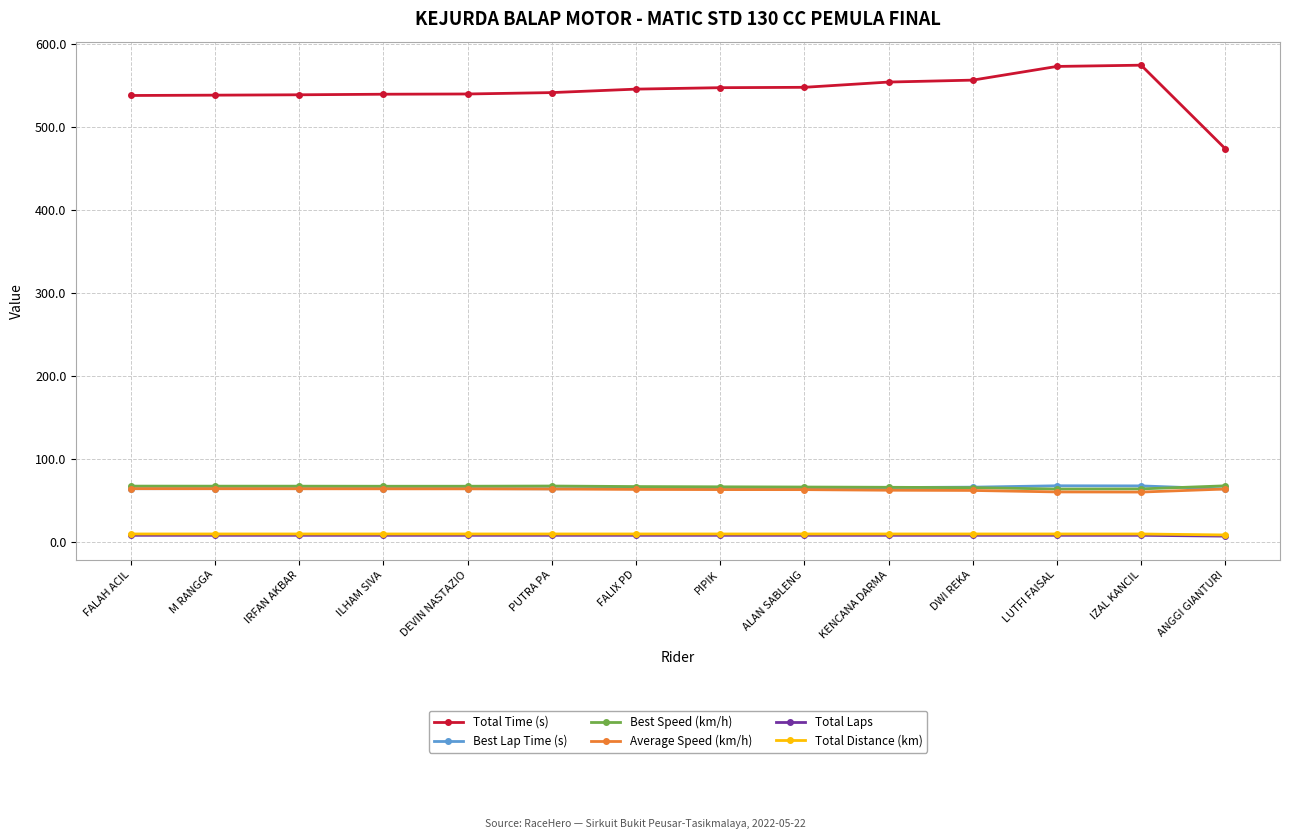

True or false: Total Time (s) has more than 0 interior local peaks.

True